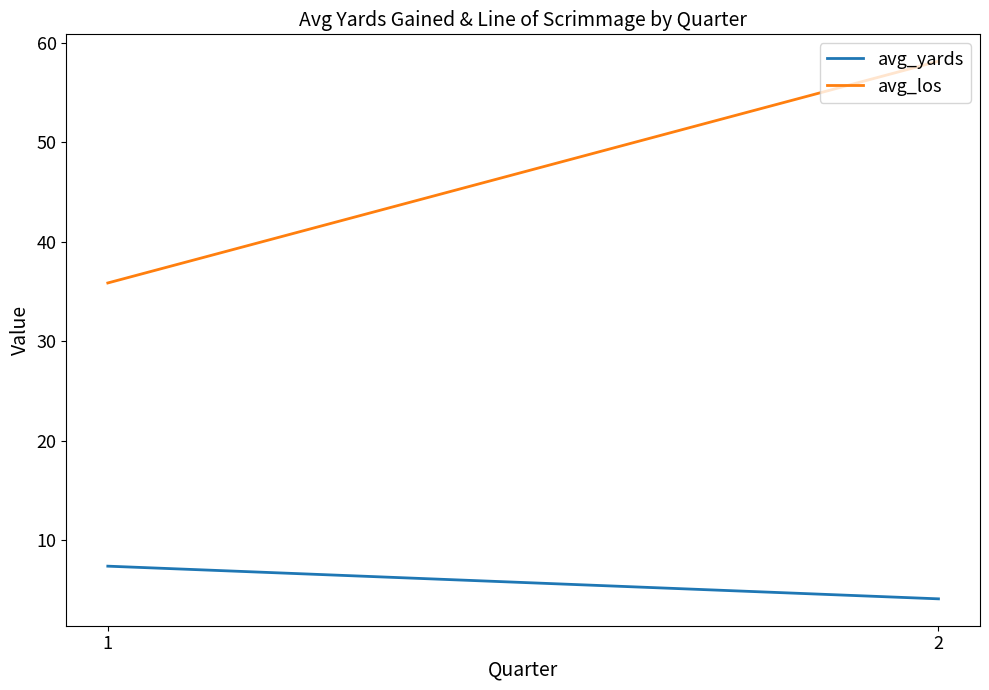

The value of avg_yards at 1 is 7.4. True or false?

True